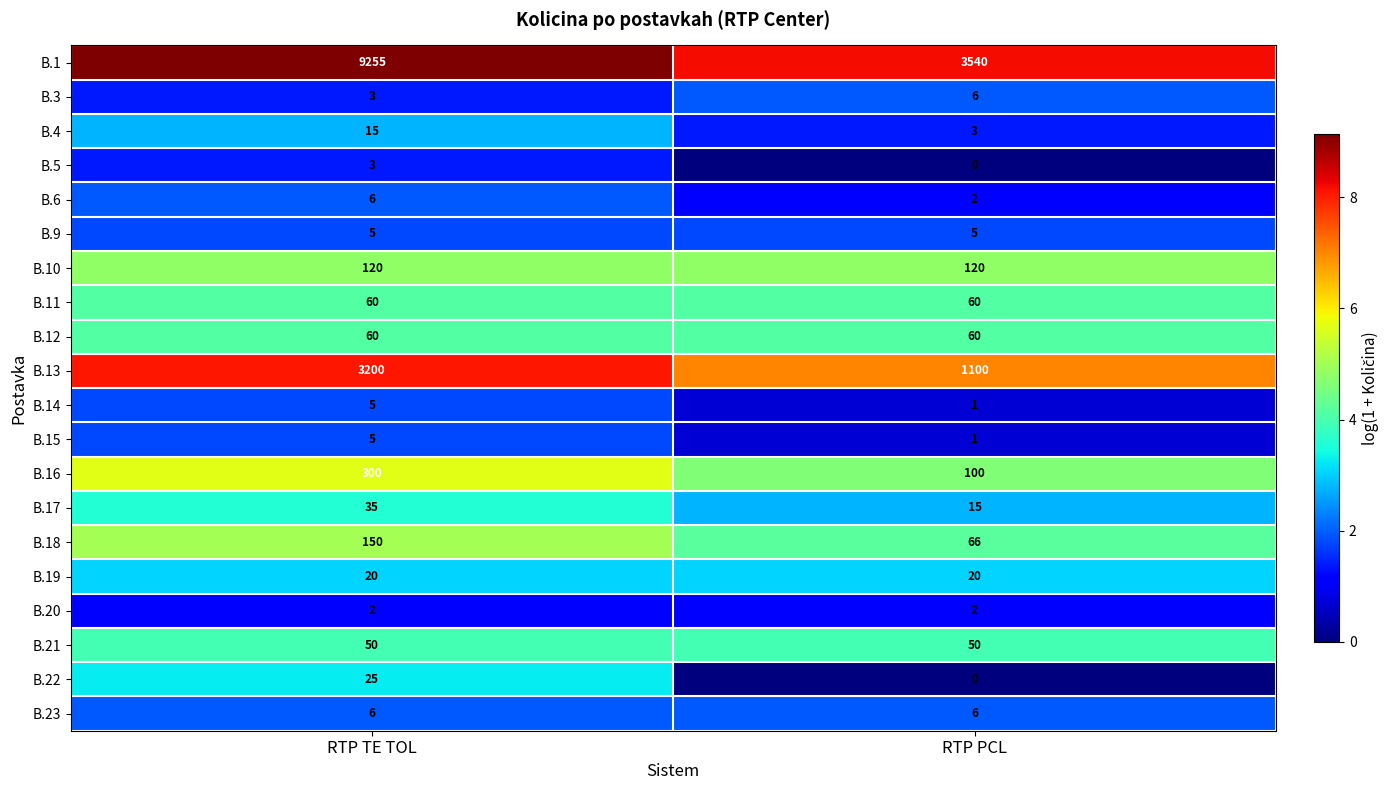

True or false: B.19 has a value of 20 at RTP TE TOL.

True